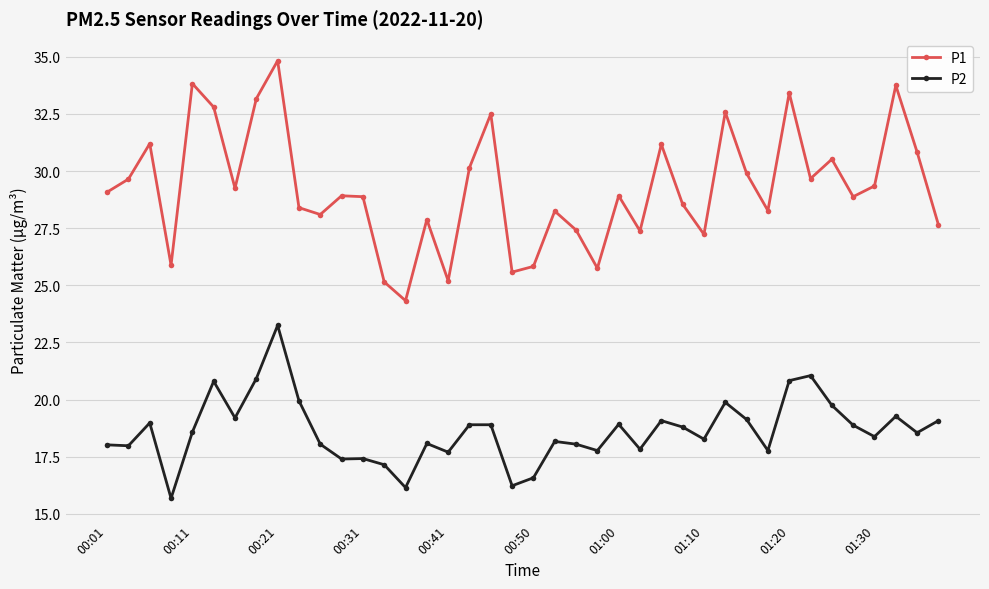

True or false: P1 and P2 cross at least once.

False